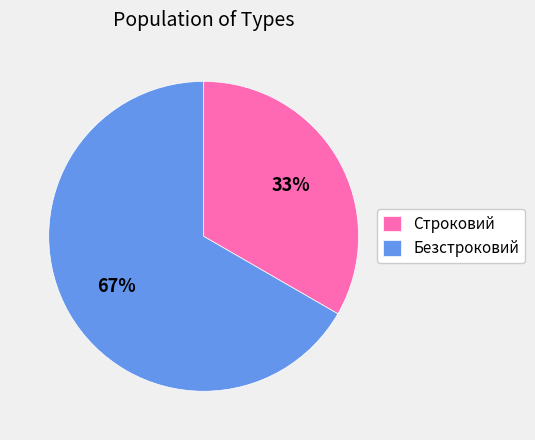

Does any single category account for the majority?

Yes